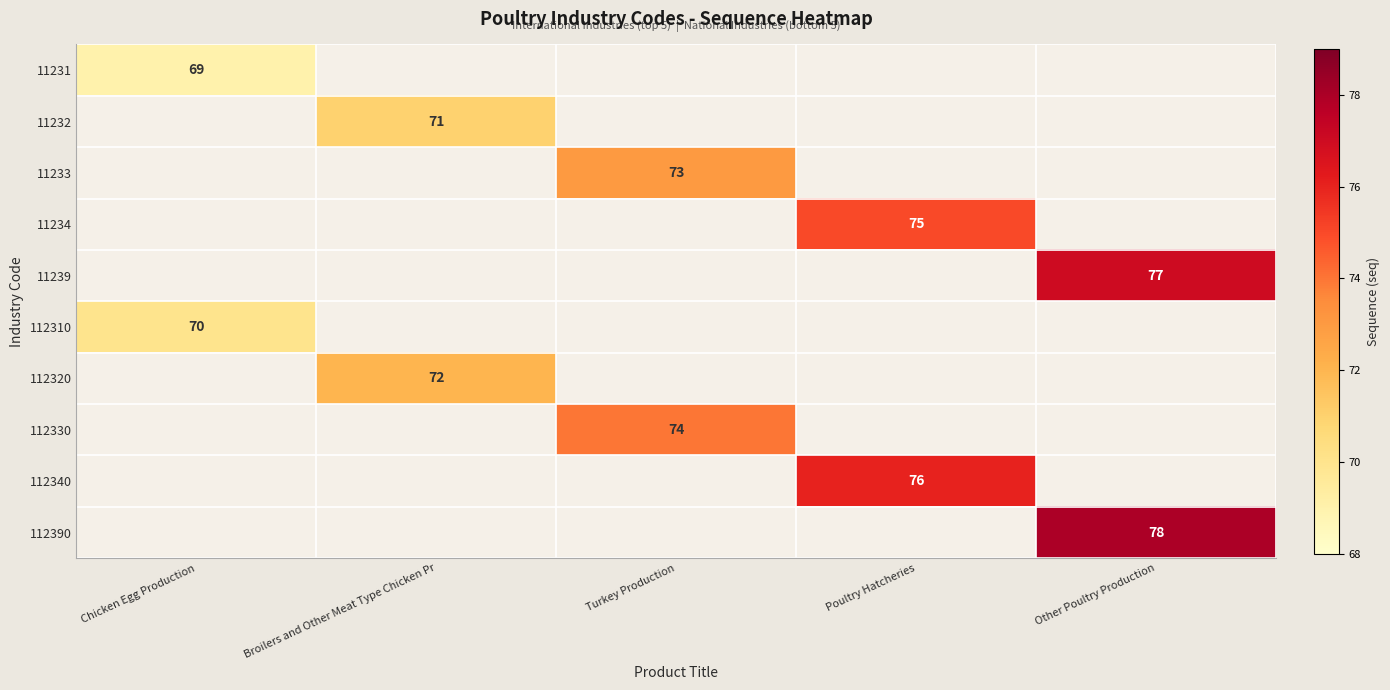

The 112330 series shows 102 at Turkey Production. True or false?

False